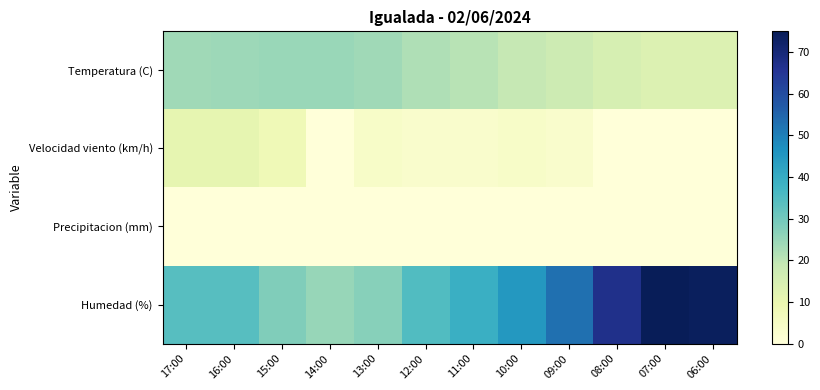

Reading right to left, what are all the values shown in this chart?

Temperatura (C): 06:00=13.7	07:00=13.6	08:00=15.2	09:00=17.2	10:00=18.9	11:00=20.6	12:00=21.9	13:00=24.0	14:00=24.7	15:00=24.8	16:00=24.2	17:00=23.8
Velocidad viento (km/h): 06:00=0.0	07:00=0.0	08:00=0.0	09:00=3.0	10:00=4.0	11:00=3.0	12:00=3.0	13:00=4.0	14:00=0.0	15:00=8.0	16:00=11.0	17:00=11.0
Precipitacion (mm): 06:00=0.0	07:00=0.0	08:00=0.0	09:00=0.0	10:00=0.1	11:00=0.0	12:00=0.0	13:00=0.0	14:00=0.0	15:00=0.0	16:00=0.0	17:00=0.0
Humedad (%): 06:00=74.0	07:00=75.0	08:00=67.0	09:00=53.0	10:00=45.0	11:00=39.0	12:00=35.0	13:00=27.0	14:00=25.0	15:00=28.0	16:00=34.0	17:00=34.0